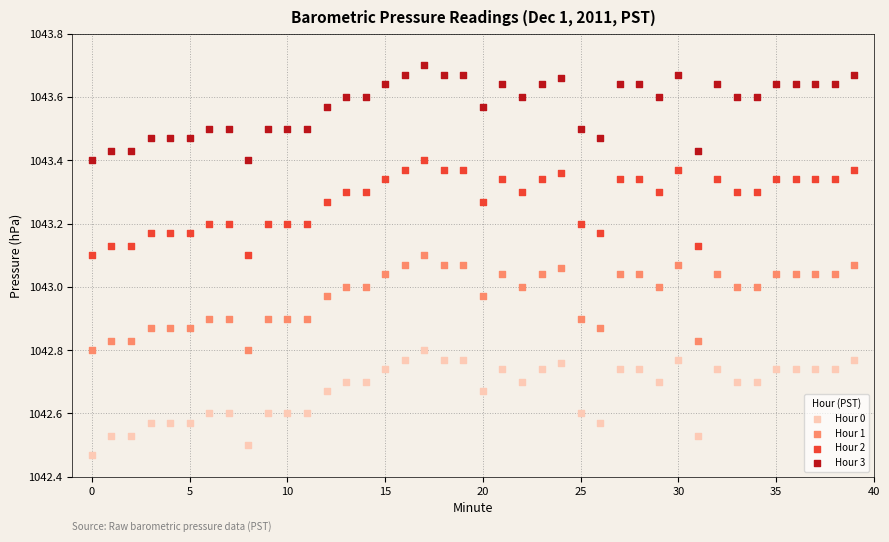

Which series has the widest spread of Y values?

Hour 0